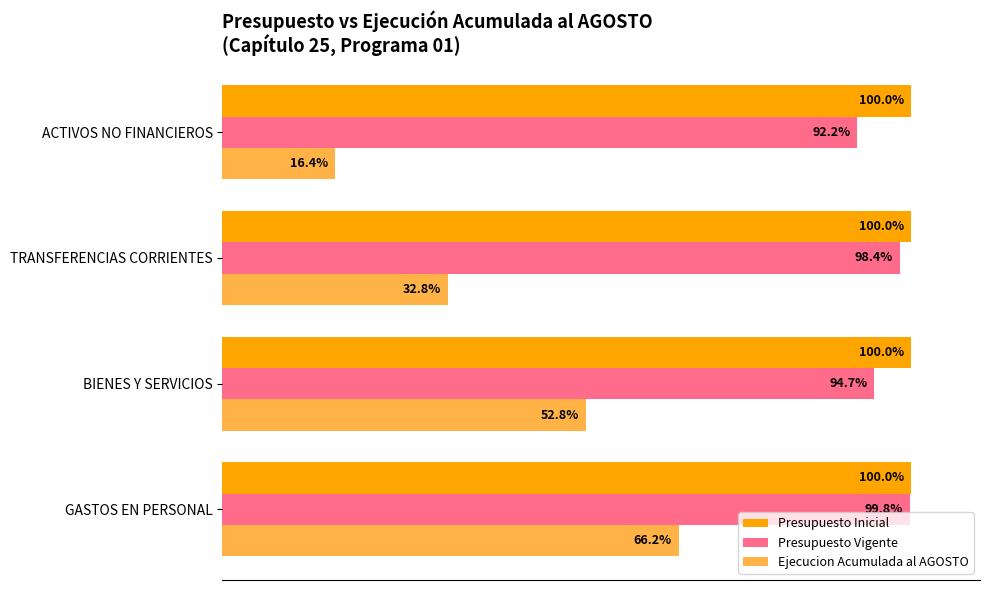

Which series has the largest total across all categories?

Presupuesto Inicial